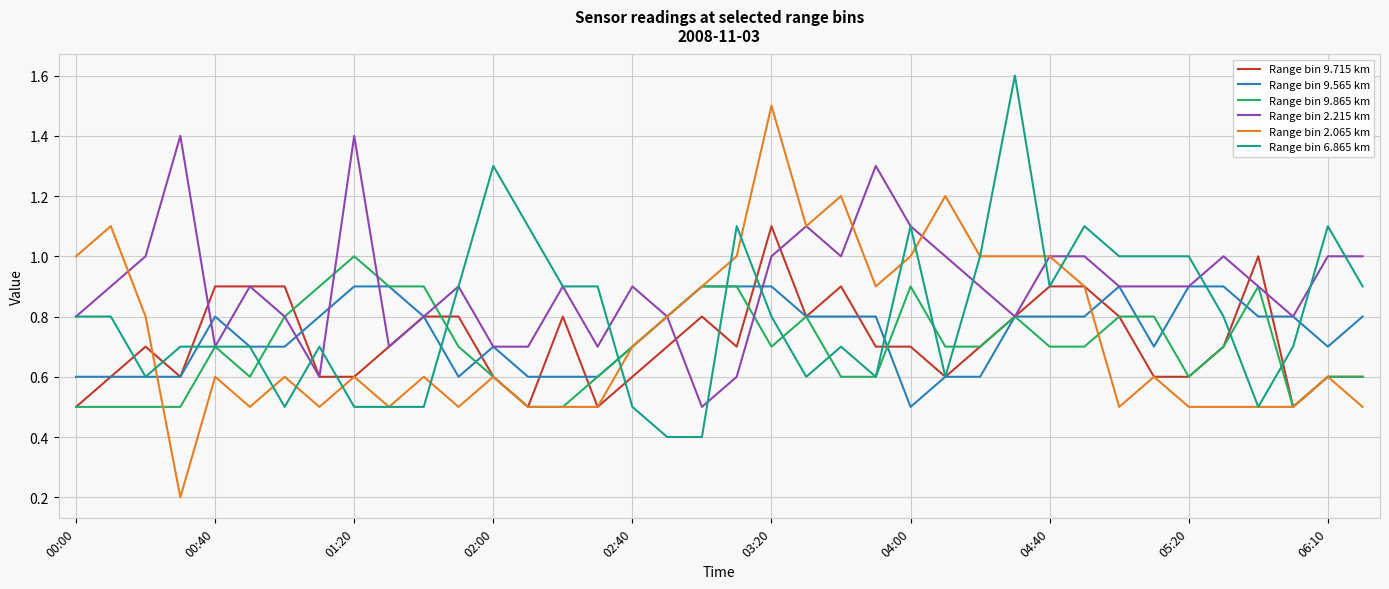

What is the average value of the Range bin 2.065 km series?

0.7